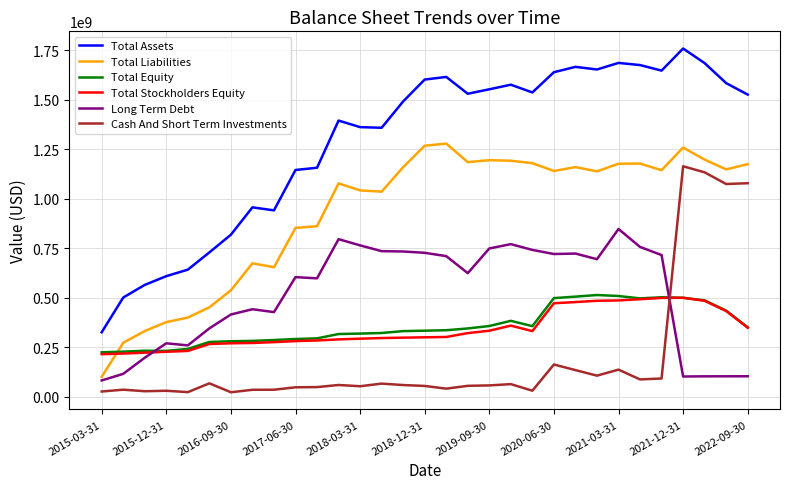

Which series has the largest total across all categories?

Total Assets